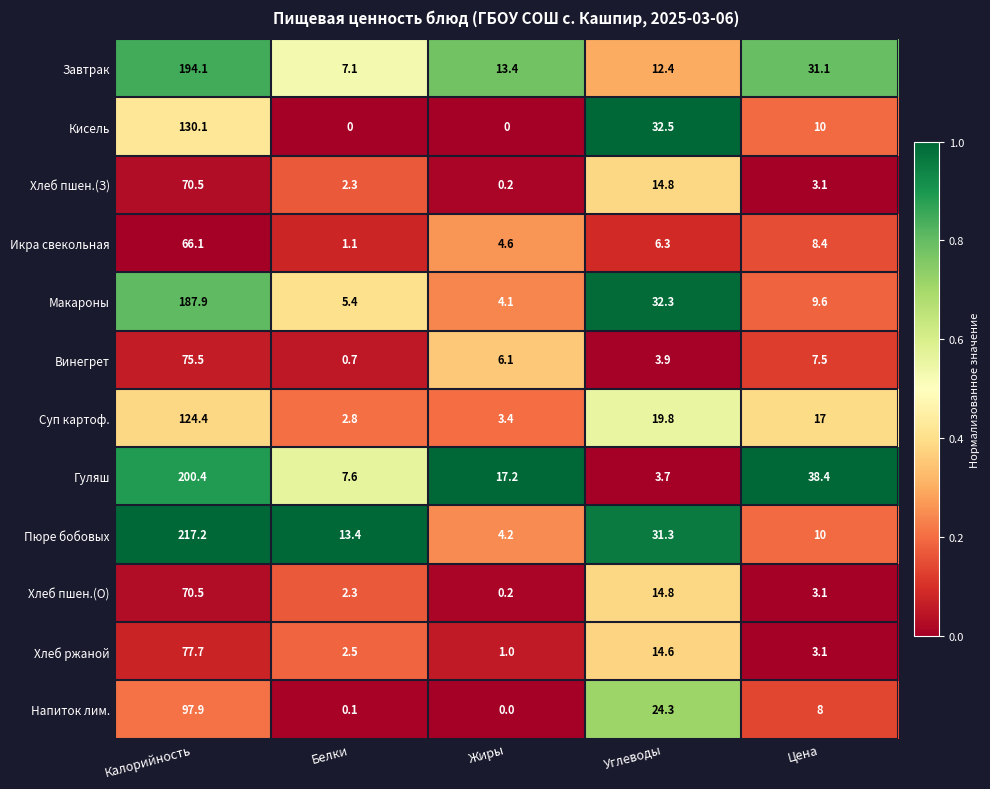

The Пюре бобовых series shows 369.9 at Калорийность. True or false?

False